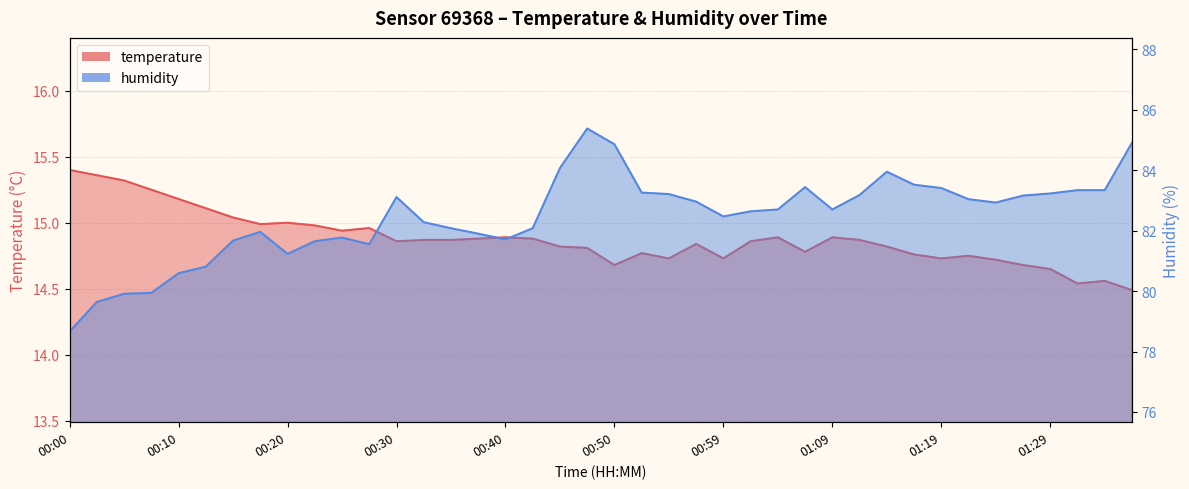

Between 01:04 and 01:29, which is larger?

01:04